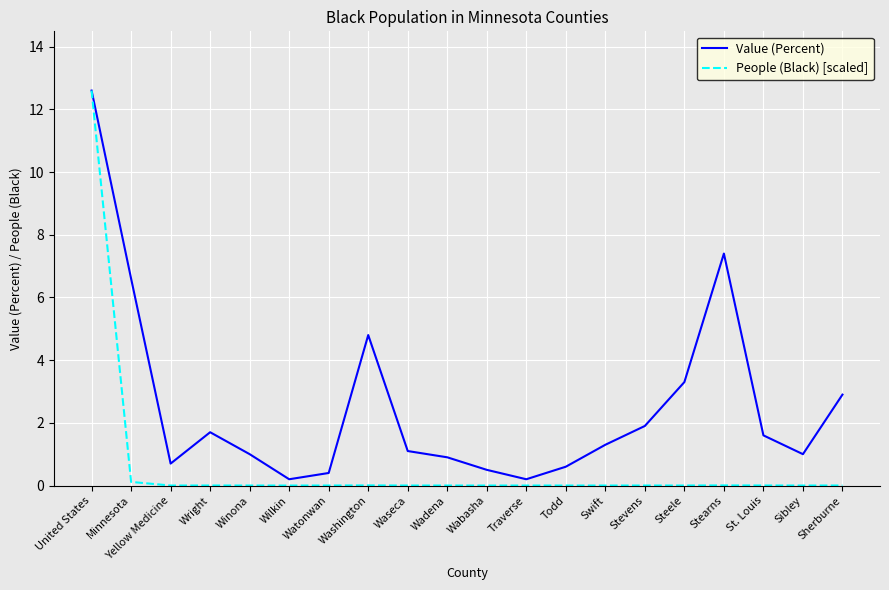

At which label is Value (Percent) closest to 6?

Minnesota